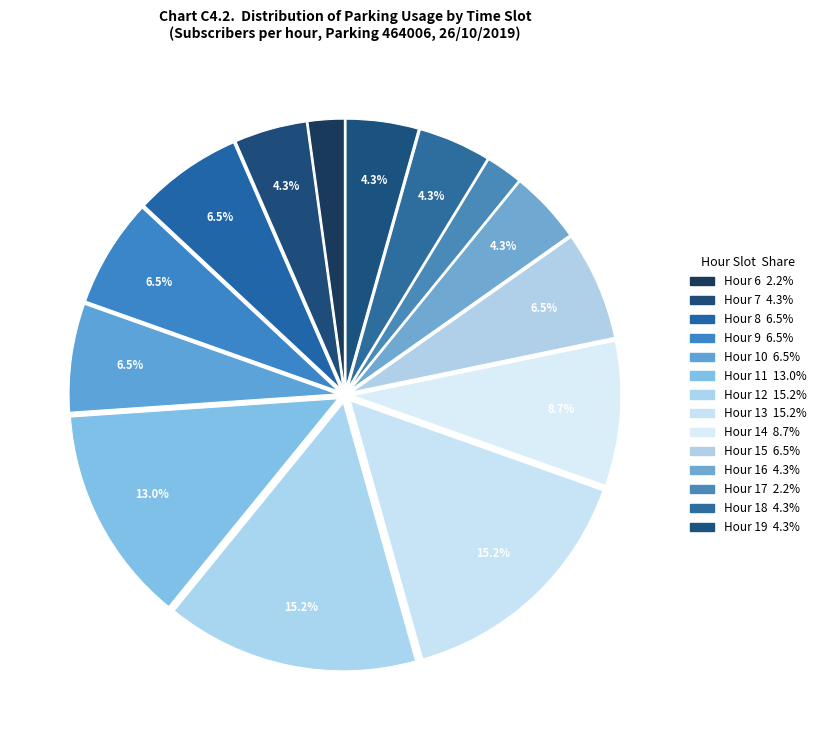

How many slices are in this pie chart?

14